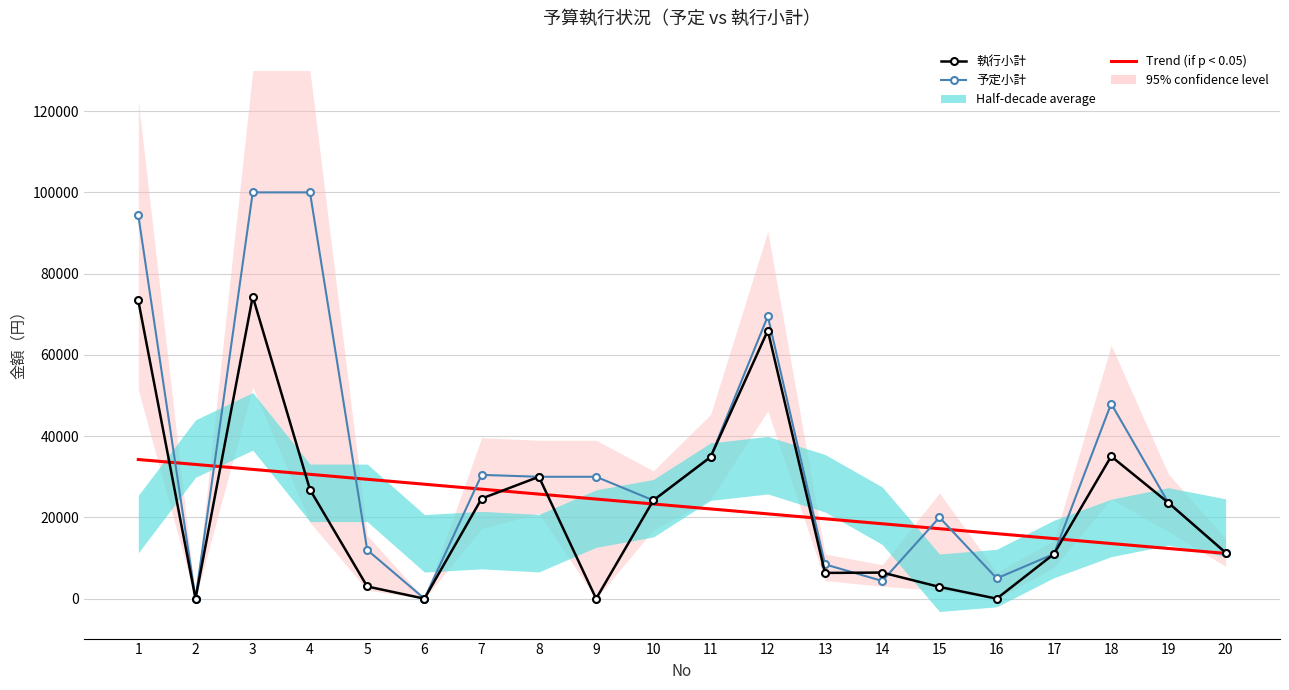

At which label is 執行小計 closest to 37185?

18